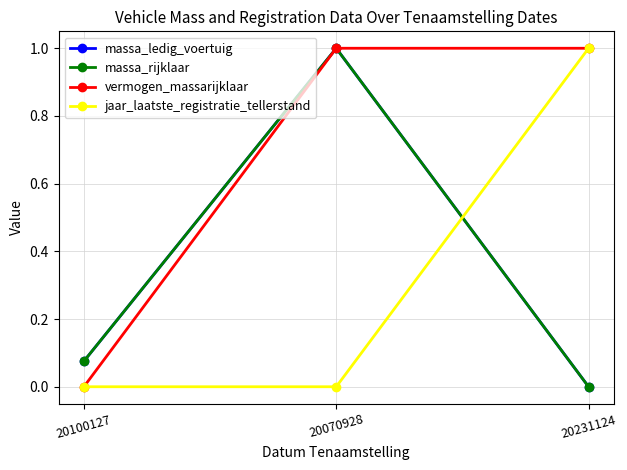

What is the difference between the maximum and minimum values in the jaar_laatste_registratie_tellerstand series?

1.0